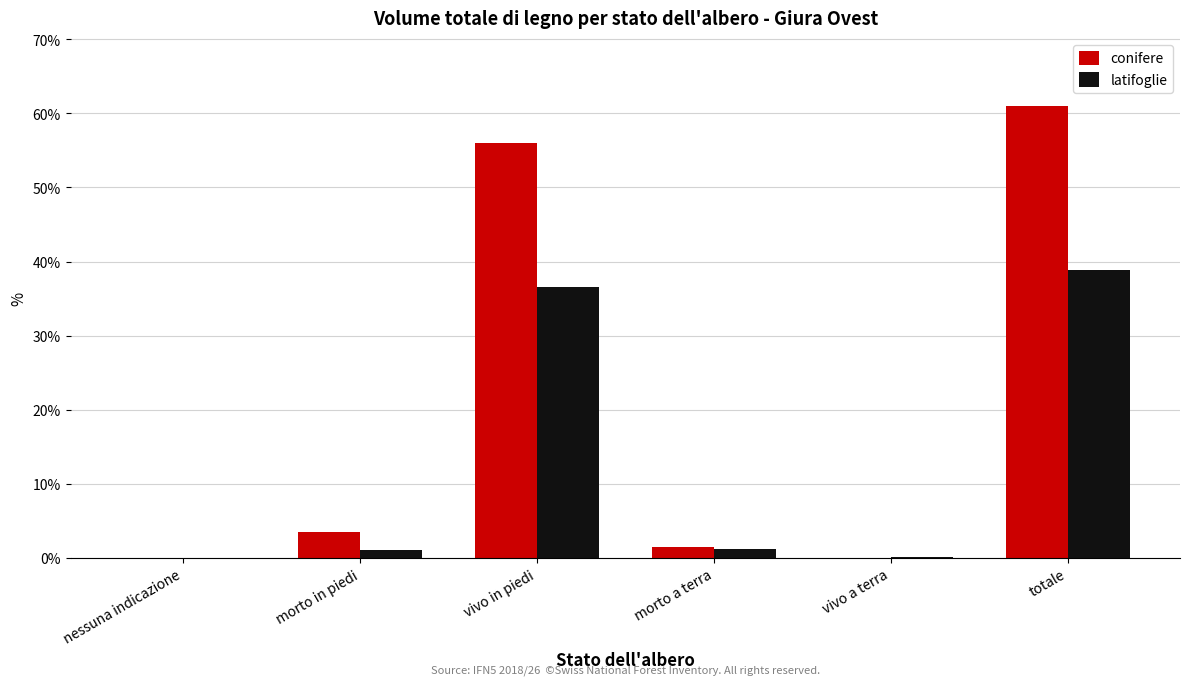

What is the spread (max minus min) of values at vivo a terra?

0.1